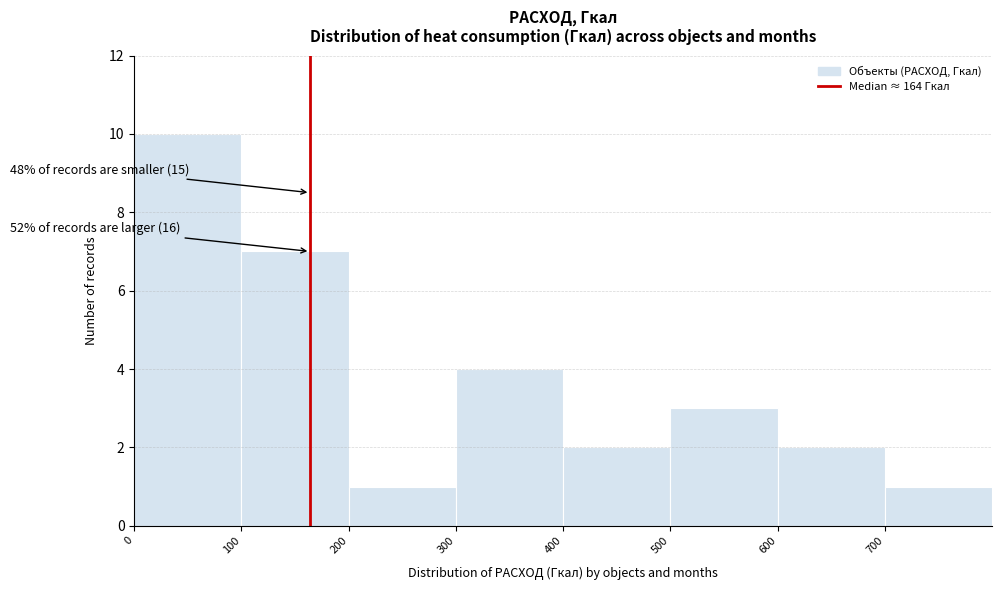

Over which range of the x-axis is the bar tallest?

0 to 100